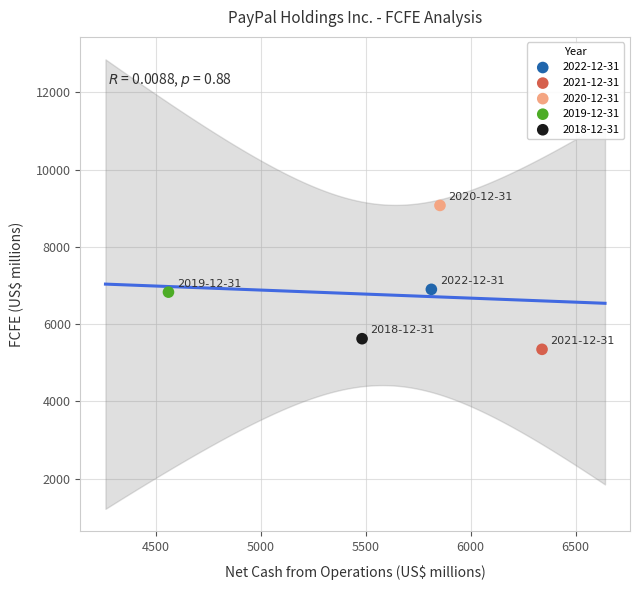

Which series contains the highest Y value?

2020-12-31